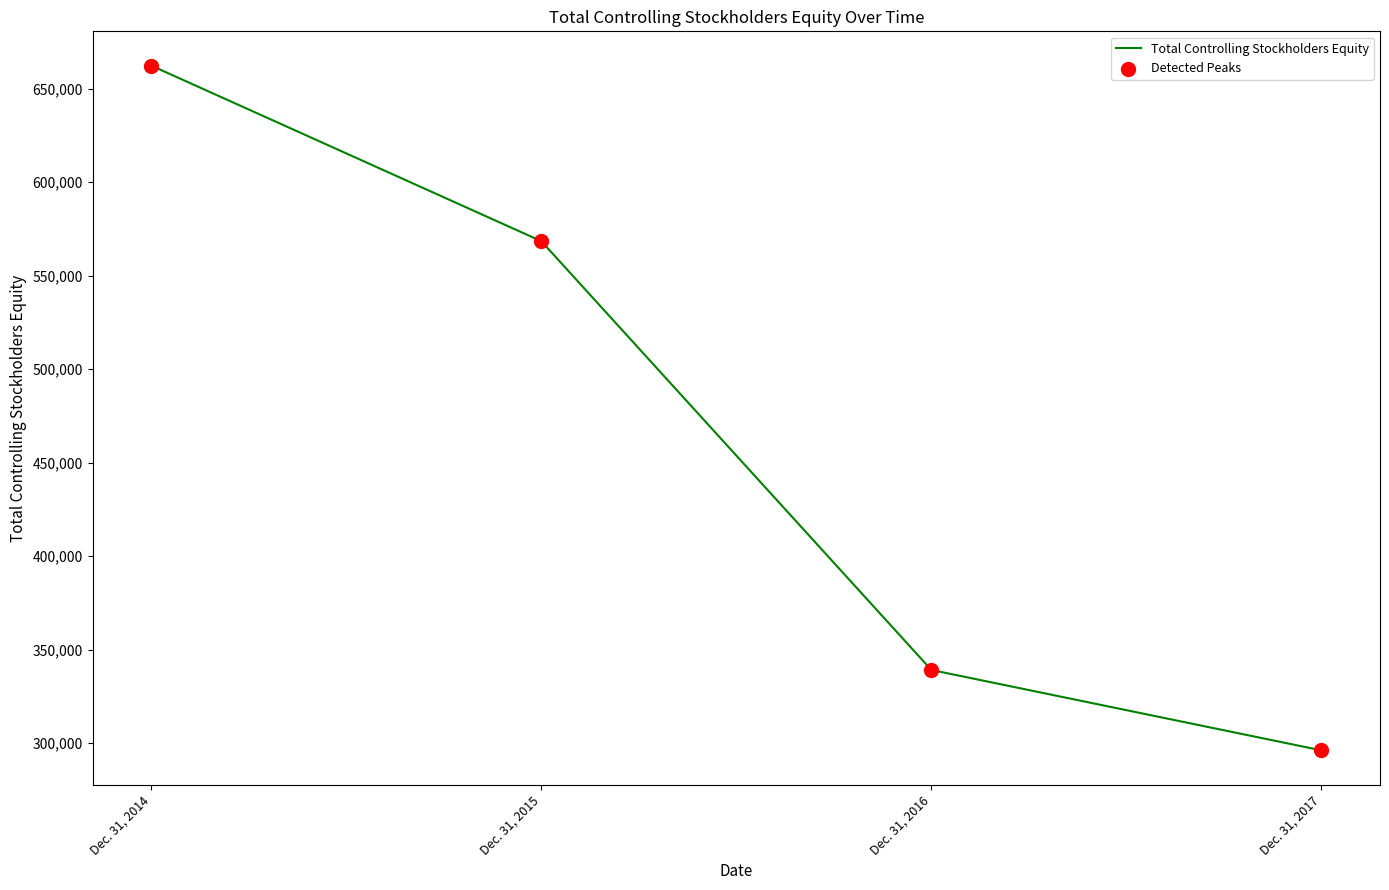

What is the maximum value shown in the chart?

662431